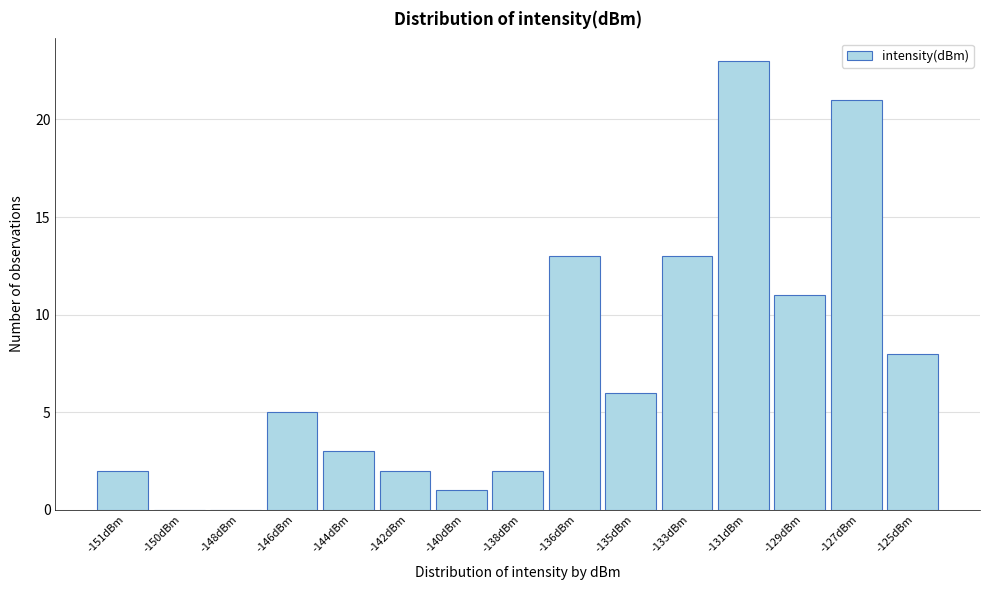

Reading left to right, extract all data points from this chart.

-151dBm=2	-150dBm=0	-148dBm=0	-146dBm=5	-144dBm=3	-142dBm=2	-140dBm=1	-138dBm=2	-136dBm=13	-135dBm=6	-133dBm=13	-131dBm=23	-129dBm=11	-127dBm=21	-125dBm=8